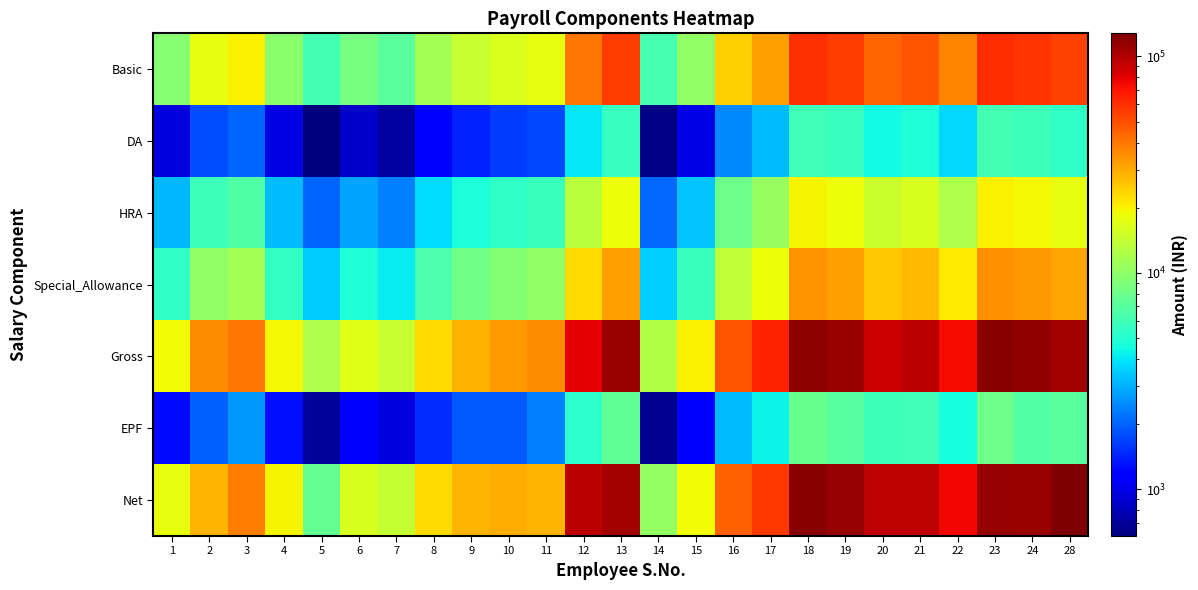

Reading left to right, transcribe all the data shown in this chart.

Basic: 1=9500.0	2=17875.0	3=20020.0	4=9652.5	5=6077.5	6=8580.0	7=7150.5	8=11440.0	9=14300.0	10=16445.0	11=17589.0	12=40040.0	13=56413.5	14=6220.5	15=10010.0	16=24310.0	17=32175.0	18=60060.0	19=56395.0	20=44759.0	21=48620.0	22=36751.0	23=61250.0	24=58500.0	28=53500.0
DA: 1=950.0	2=1787.5	3=2002.0	4=965.2	5=607.8	6=858.0	7=715.0	8=1144.0	9=1430.0	10=1644.5	11=1758.9	12=4004.0	13=5641.4	14=622.0	15=1001.0	16=2431.0	17=3217.5	18=6006.0	19=5639.5	20=4475.9	21=4862.0	22=3675.1	23=6125.0	24=5850.0	28=5350.0
HRA: 1=3135.0	2=5898.8	3=6606.6	4=3185.3	5=2005.6	6=2831.4	7=2359.7	8=3775.2	9=4719.0	10=5426.9	11=5804.4	12=13213.2	13=18616.5	14=2052.8	15=3303.3	16=8022.3	17=10617.8	18=19819.8	19=18610.3	20=14770.5	21=16044.6	22=12127.8	23=20212.5	24=19305.0	28=17655.0
Special_Allowance: 1=5415.0	2=10188.8	3=11411.4	4=5501.9	5=3464.2	6=4890.6	7=4075.8	8=6520.8	9=8151.0	10=9373.6	11=10025.7	12=22822.8	13=32155.7	14=3545.7	15=5705.7	16=13856.7	17=18339.8	18=34234.2	19=32145.2	20=25512.6	21=27713.4	22=20948.1	23=34912.5	24=33345.0	28=30495.0
Gross: 1=19000.0	2=35750.0	3=40040.0	4=19305.0	5=12155.0	6=17160.0	7=14301.0	8=22880.0	9=28600.0	10=32890.0	11=35178.0	12=80080.0	13=112827.0	14=12441.0	15=20020.0	16=48620.0	17=64350.0	18=120120.0	19=112790.0	20=89518.0	21=97240.0	22=73502.0	23=122500.0	24=117000.0	28=107000.0
EPF: 1=1254.0	2=1978.9	3=2642.6	4=1274.1	5=698.7	6=1132.6	7=943.9	8=1510.1	9=1887.6	10=1890.6	11=2321.8	12=5285.3	13=7446.6	14=670.1	15=1193.5	16=3208.9	17=4247.1	18=7927.9	19=6963.9	20=5908.2	21=6003.8	22=4694.6	23=8085.0	24=6725.6	28=7062.0
Net: 1=17603.5	2=28004.9	3=38697.4	4=19830.9	5=7595.0	6=15898.7	7=14217.6	8=22869.9	9=28172.4	10=29055.5	11=27856.2	12=96794.7	13=107455.4	14=10275.6	15=18738.5	16=45411.1	17=57602.9	18=121892.1	19=113549.4	20=94609.8	21=94962.7	22=74436.3	23=114415.0	24=110677.6	28=127938.0